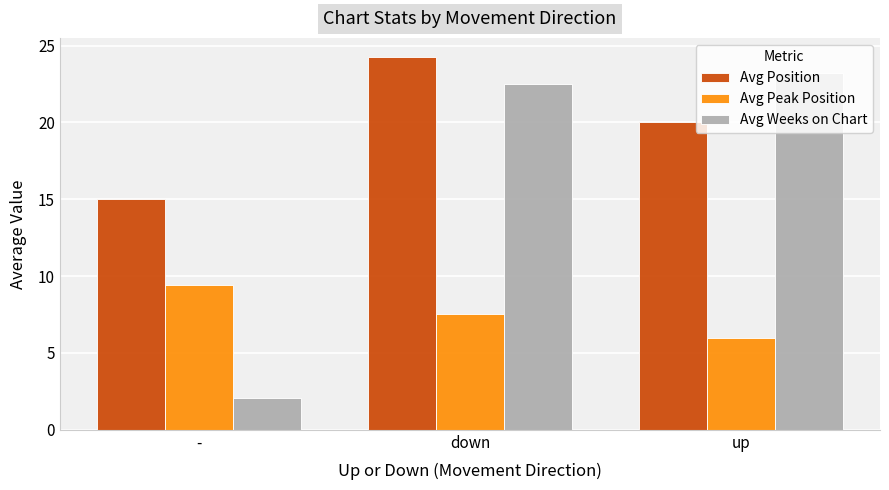

Reading left to right, extract all data points from this chart.

Avg Position: 15.0	24.3	20.0
Avg Peak Position: 9.4	7.5	6.0
Avg Weeks on Chart: 2.1	22.5	23.2